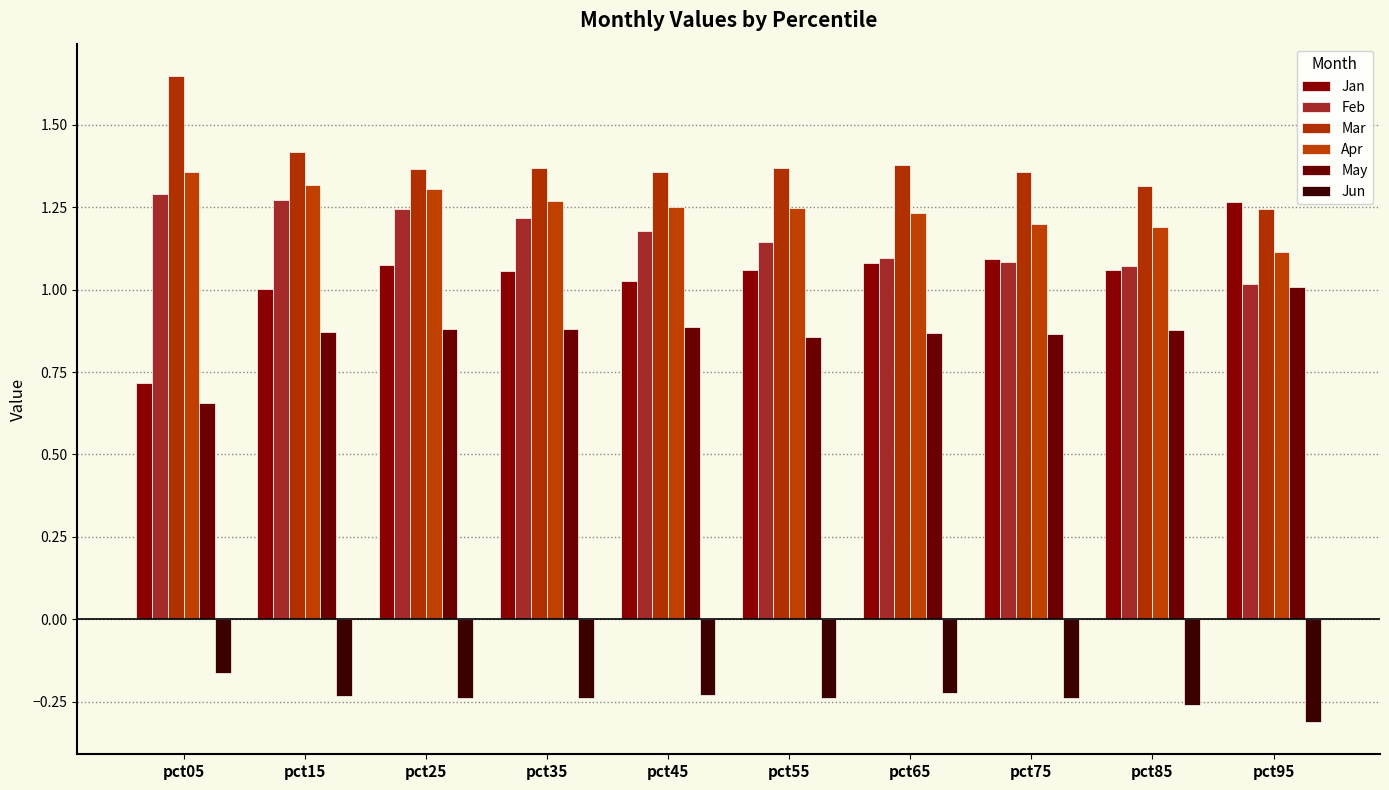

Between pct25 and pct65, which is larger?

pct65